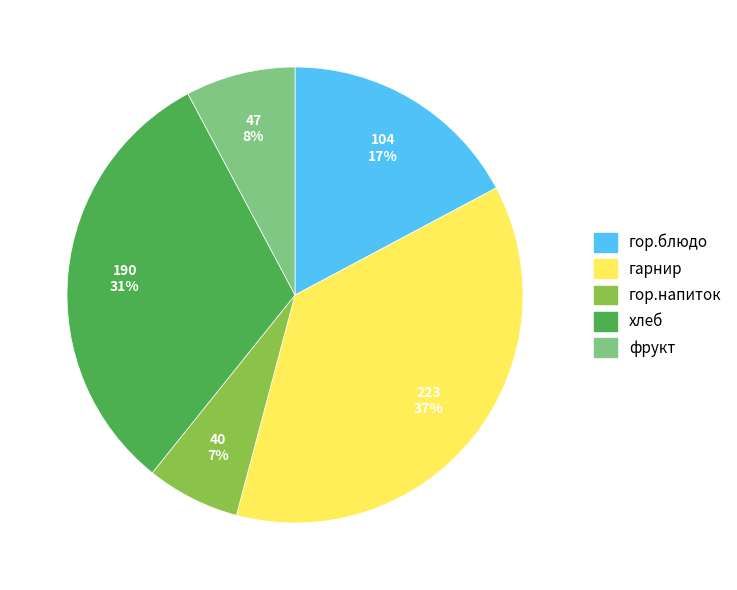

What is the smallest slice in the pie chart?

гор.напиток